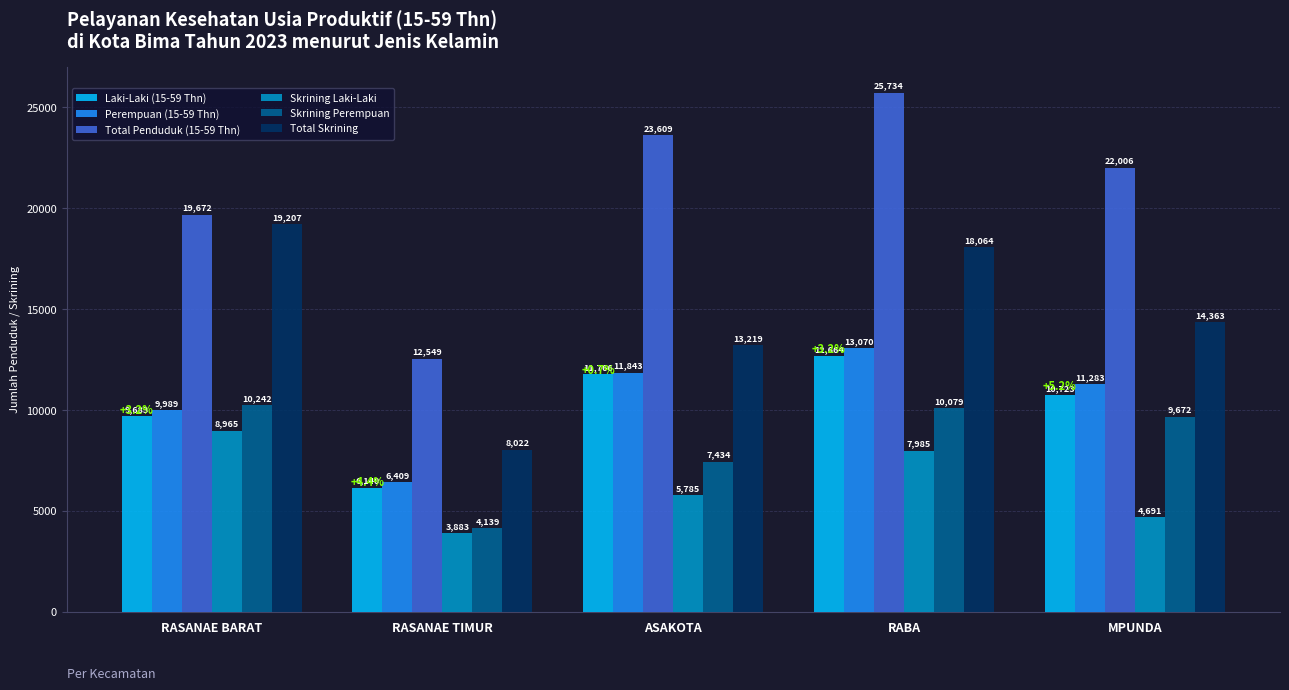

Does the chart contain stacked bars?

No